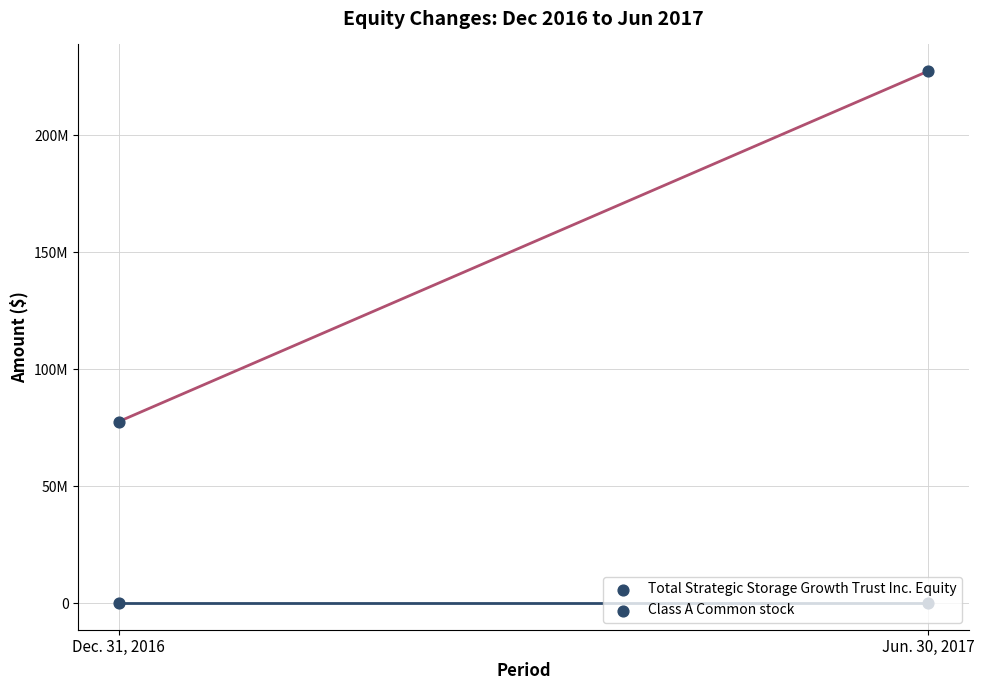

At how many categories does at least one series exceed 28581464?

2